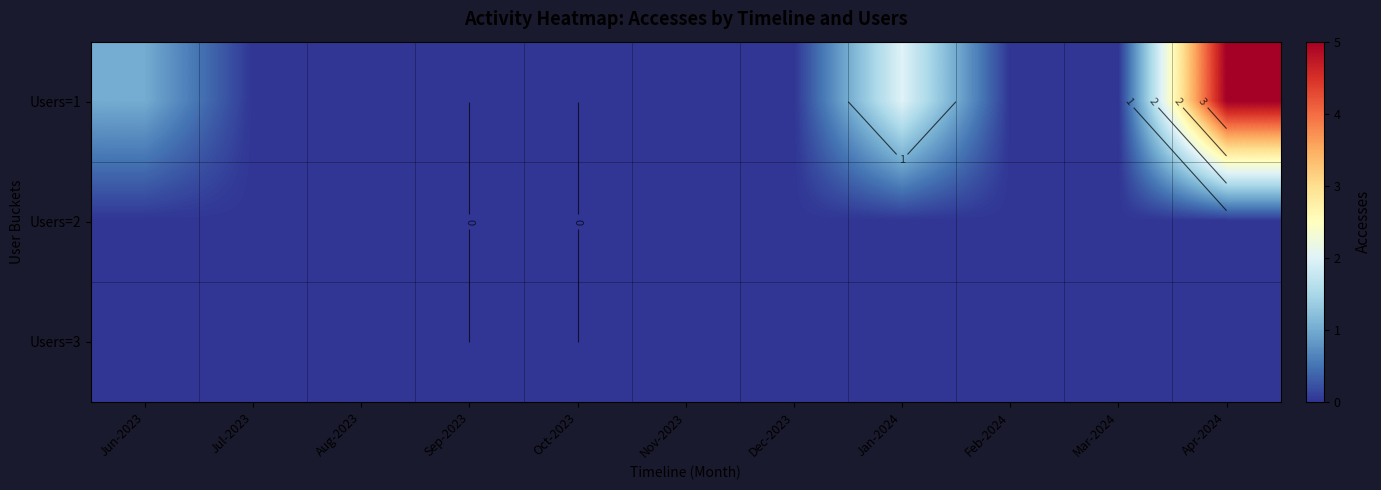

Rank the series by their maximum value, from highest to lowest.

Users=1, Users=2, Users=3